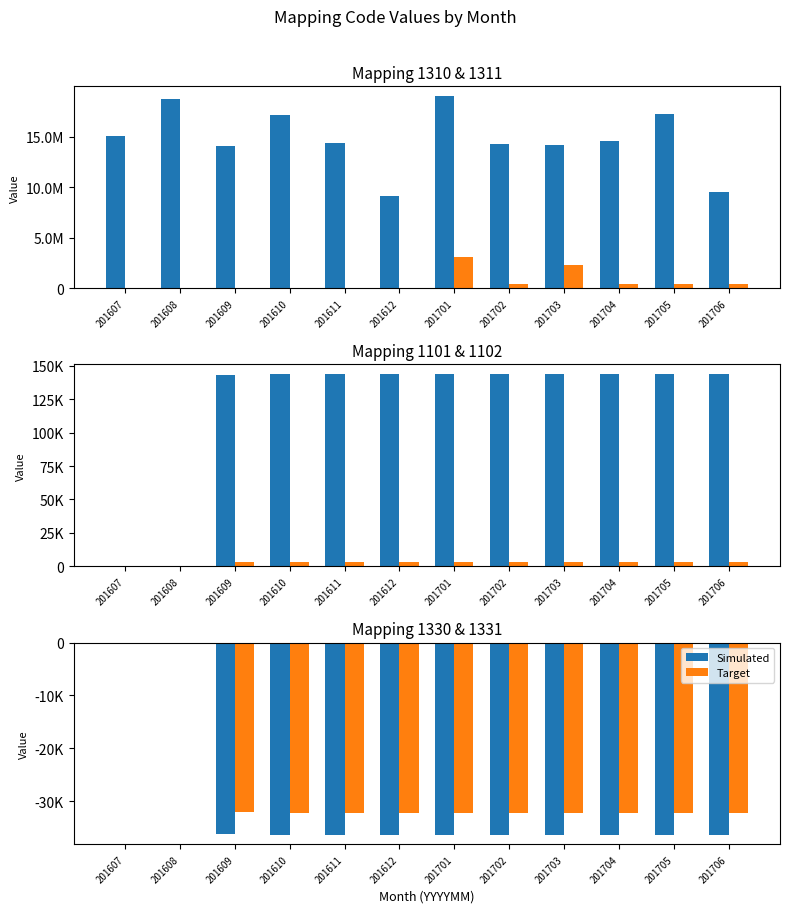

How many values in the Target series exceed -32271?

3